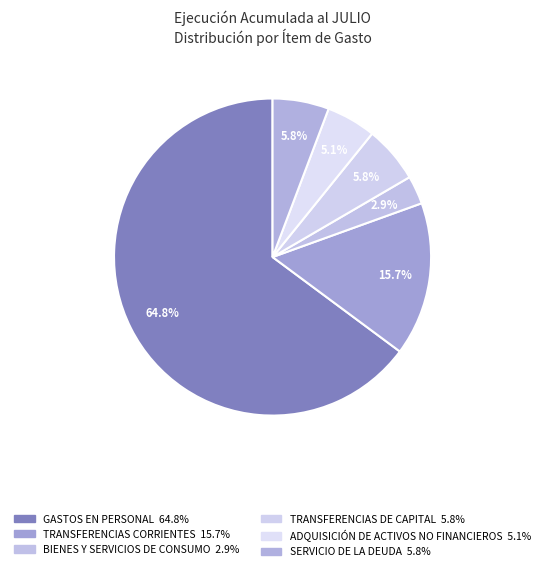

Count the number of slices in the pie.

6